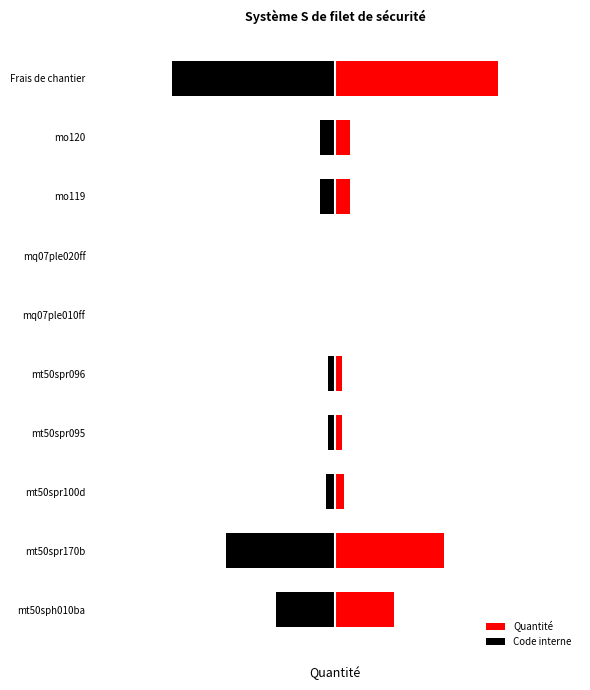

Reading left to right, list all the values displayed in this chart.

mt50sph010ba=0.7	mt50spr170b=1.3	mt50spr100d=0.1	mt50spr095=0.1	mt50spr096=0.1	mq07ple010ff=0.0	mq07ple020ff=0.0	mo119=0.2	mo120=0.2	Frais de chantier=2.0